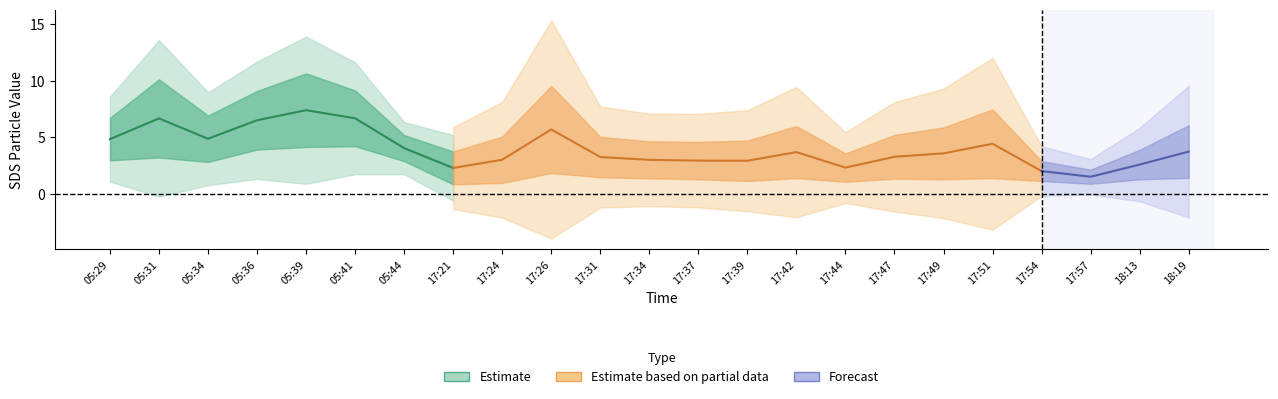

Does the chart display data point markers on the line(s)?

No